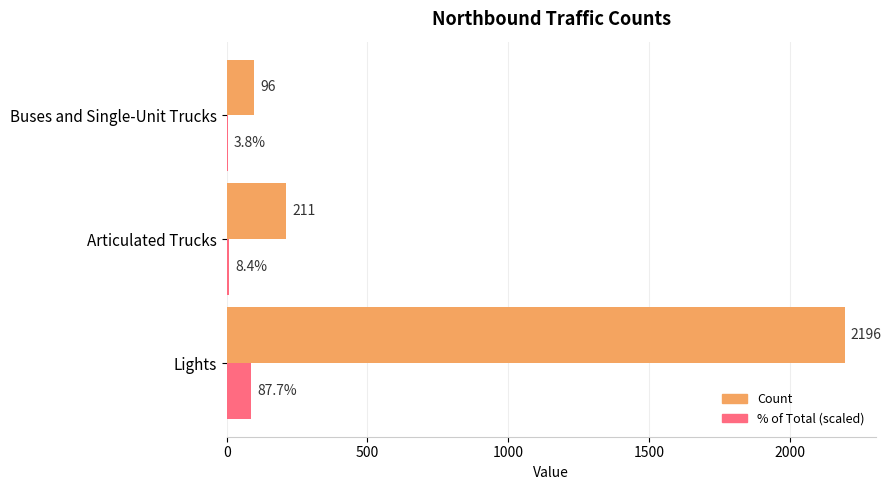

At which category is the sum across all series the highest?

Lights